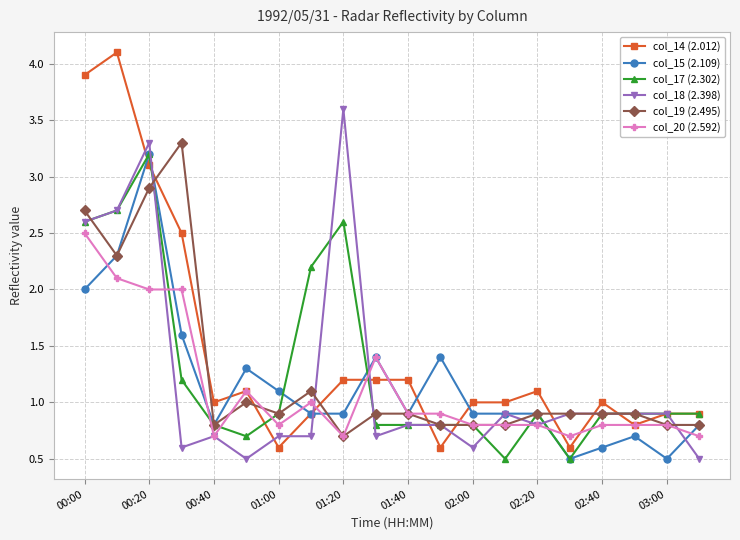

How many lines are shown in the chart?

6